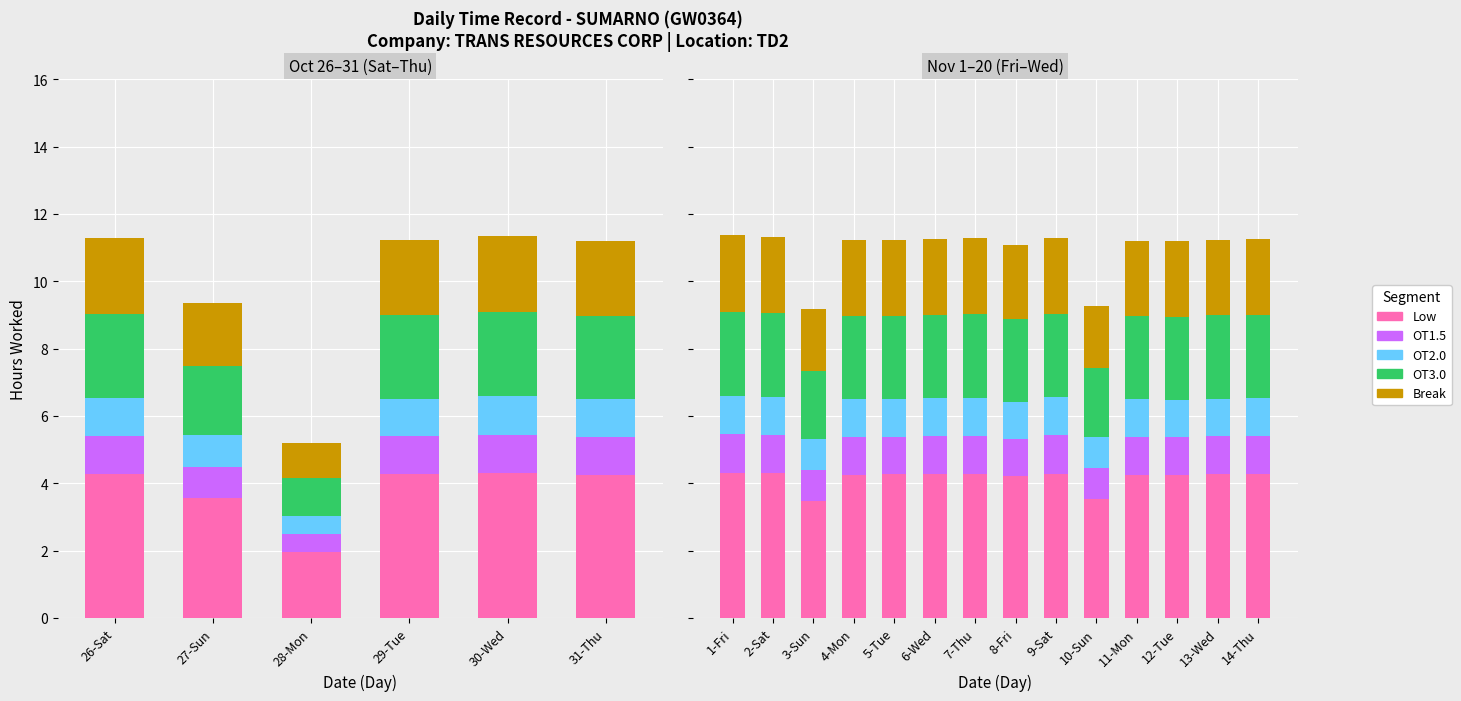

What is the greatest value displayed?

4.3